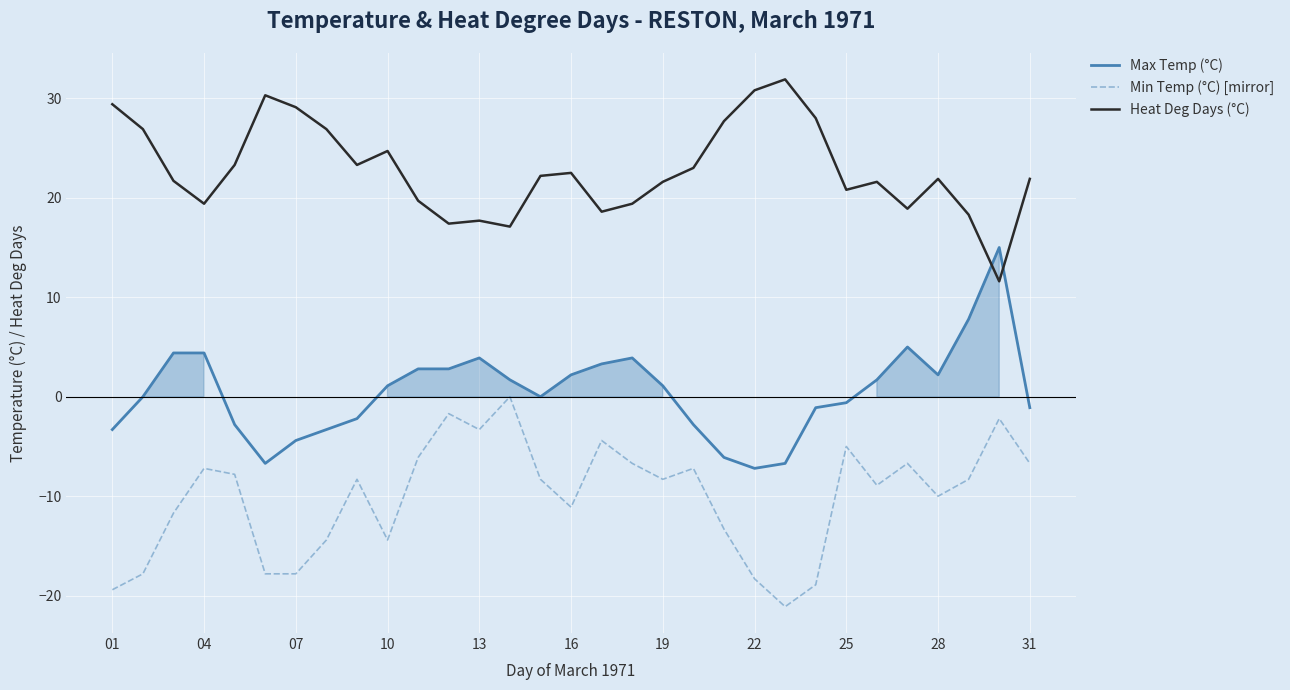

List the series in order of their peak value, lowest first.

Min Temp (°C) [mirror], Max Temp (°C), Heat Deg Days (°C)